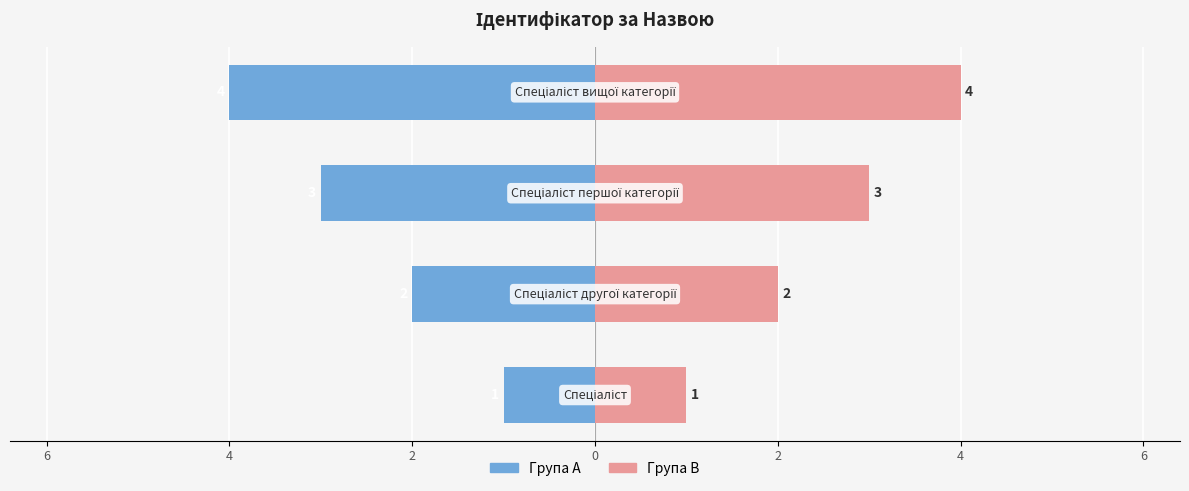

How many data points in Ідентифікатор (A) are above -2?

1